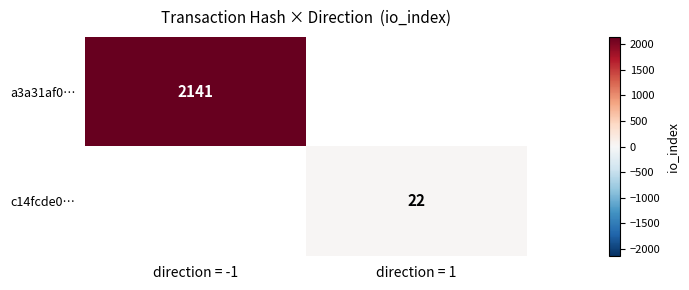

Which has a higher value, direction = 1 or direction = -1?

direction = -1